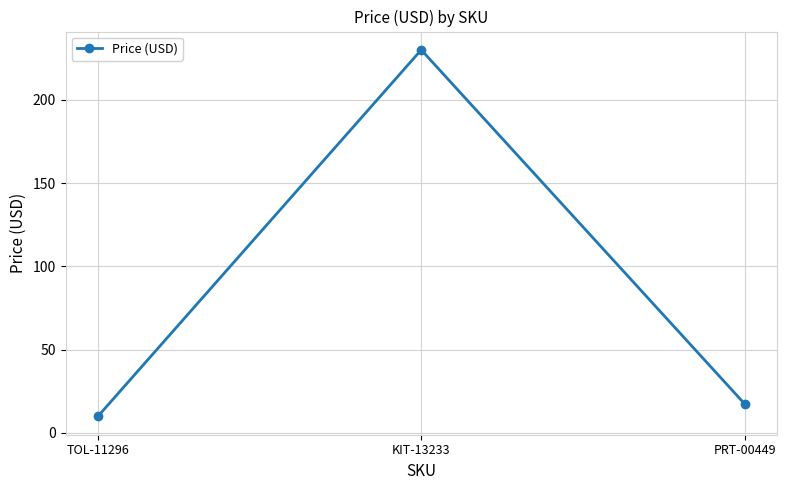

List the labels in order of value, largest first.

KIT-13233, PRT-00449, TOL-11296